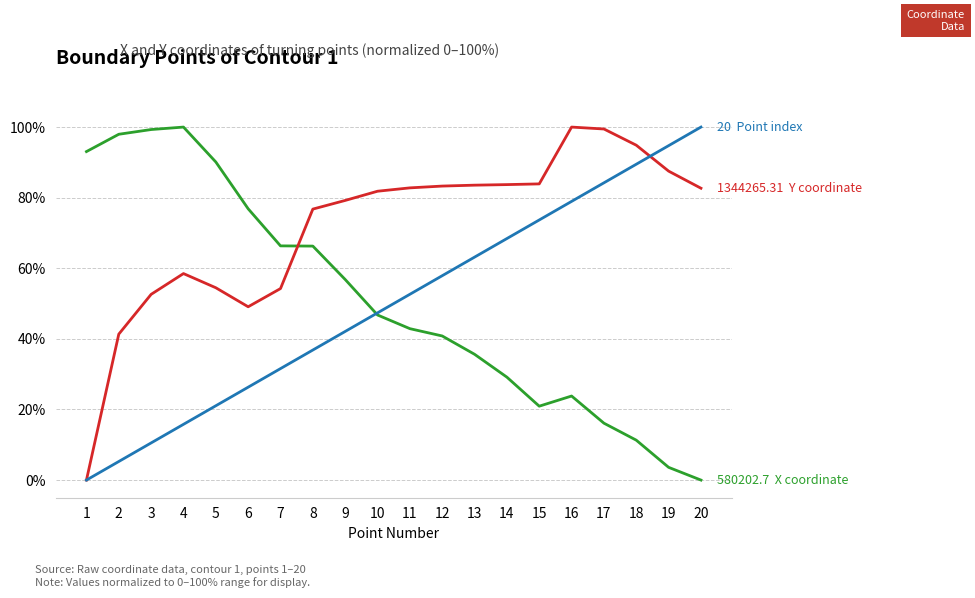

What is the total value across all series at 19?

185.9